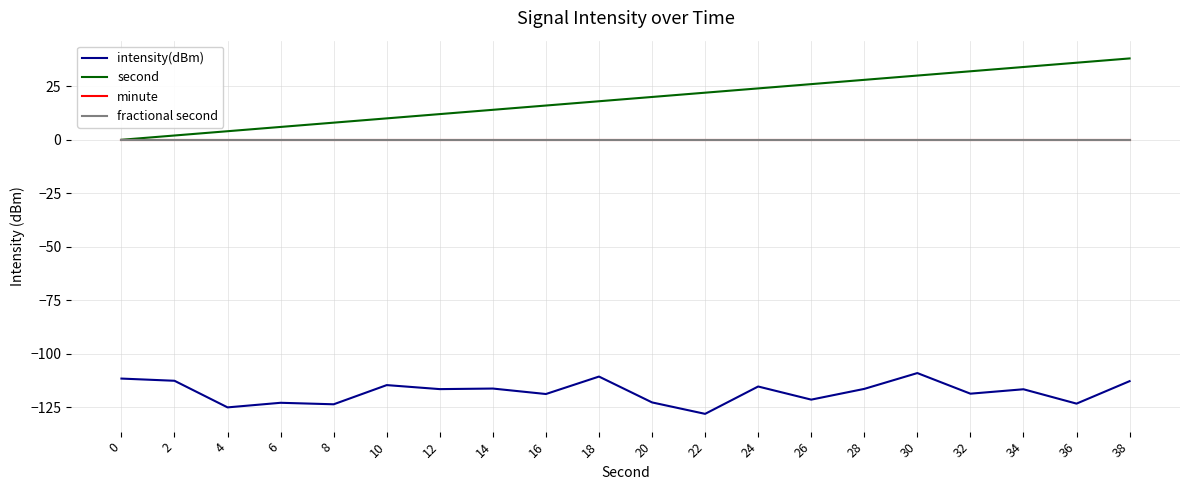

Is this an area chart (filled region under the line)?

No